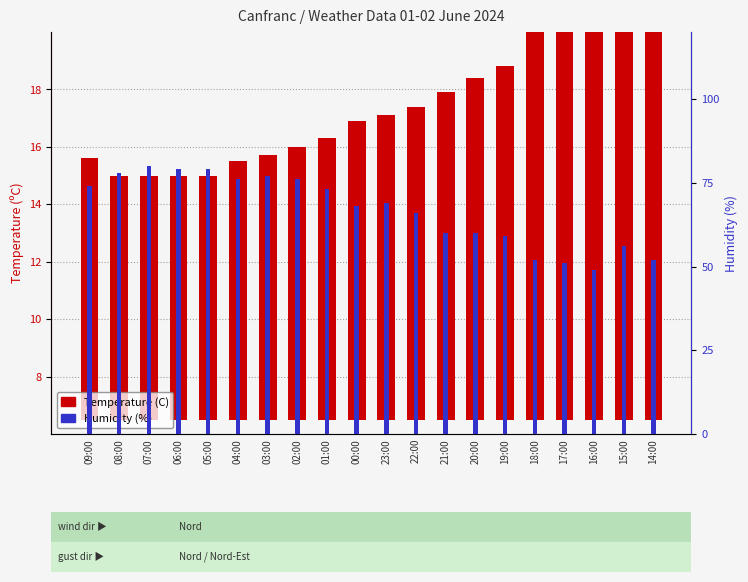

True or false: Temperature (C) has a value of 12.3 at 19:00.

True